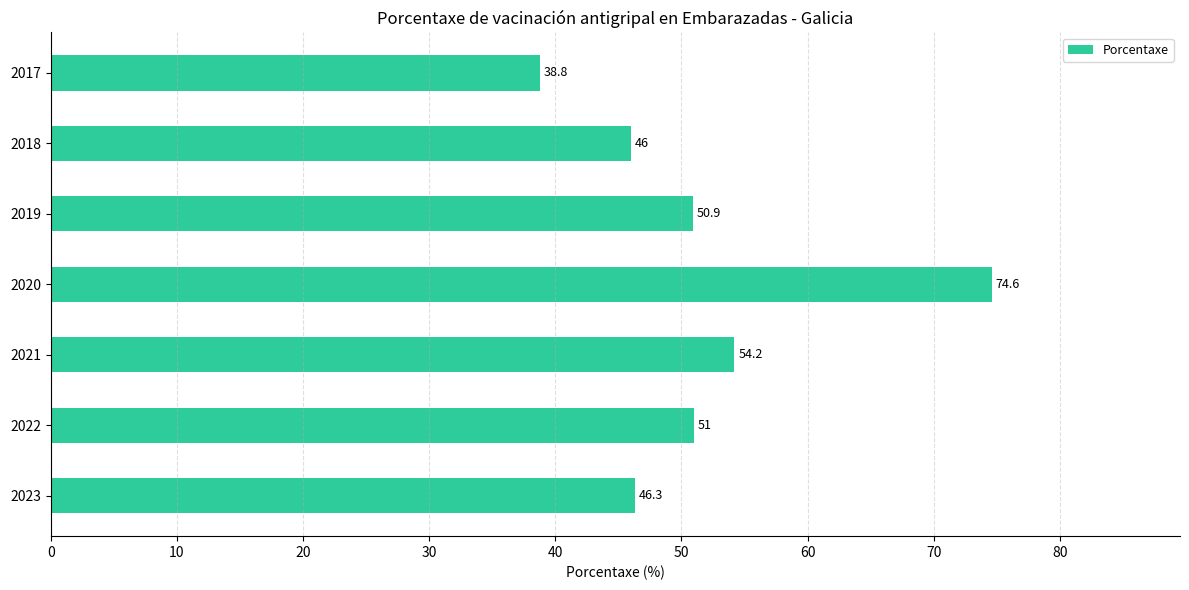

Reading top to bottom, what are all the values shown in this chart?

2017=38.8	2018=46.0	2019=50.9	2020=74.6	2021=54.2	2022=51.0	2023=46.3